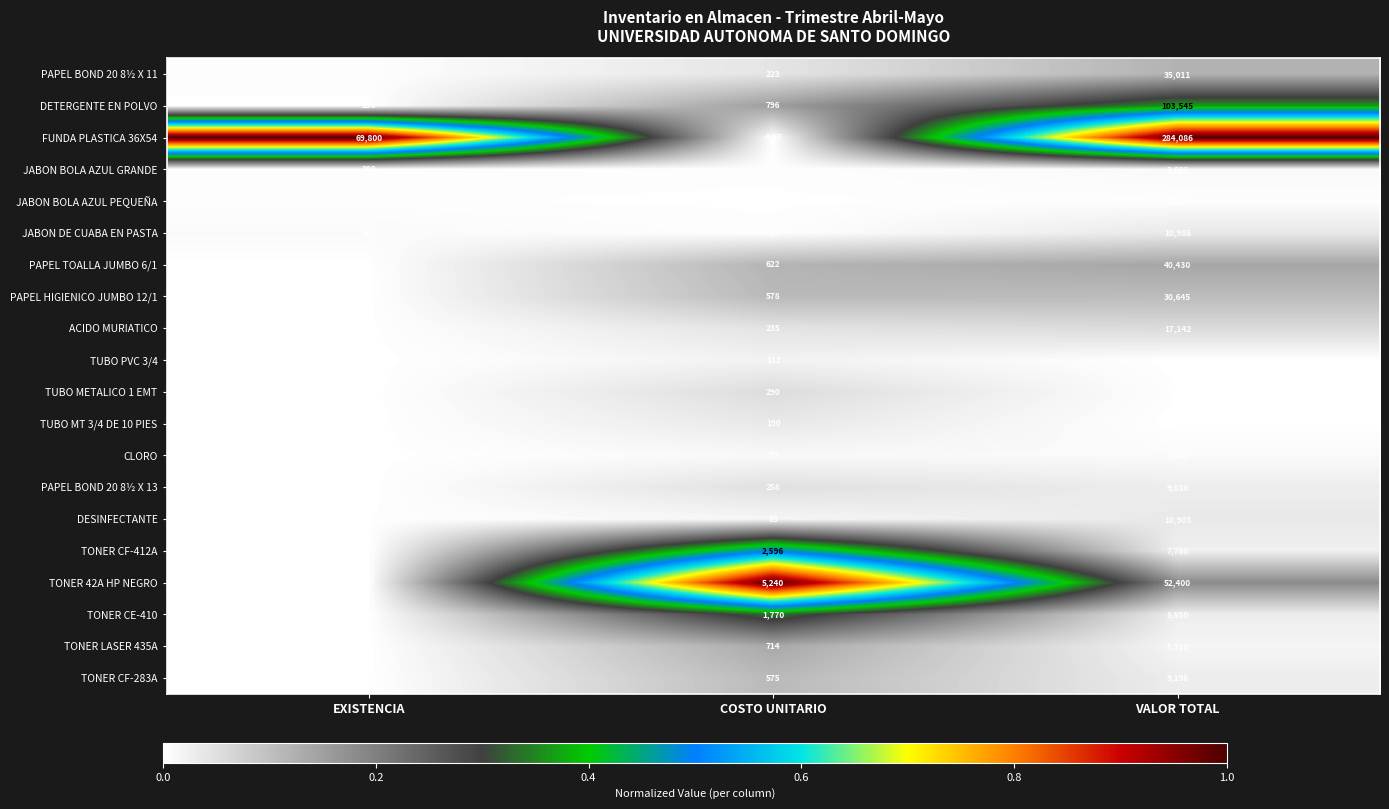

What is the difference between the highest and lowest values at EXISTENCIA?

69797.0